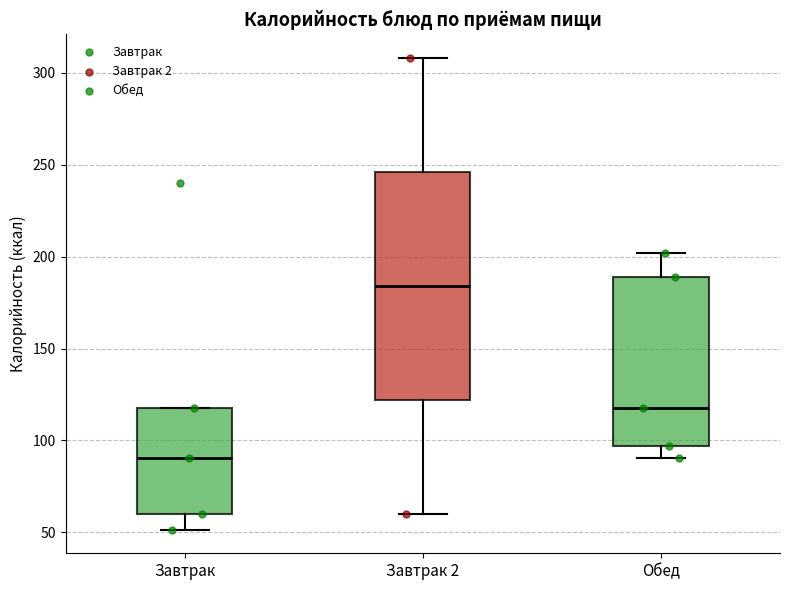

Reading left to right, read every box against the y-axis: the position of its median line, the range the box covers, and the ends of its whiskers. The values are not printed on the chart, so give them approximately, as read against the axis.

Завтрак: median 90, box 60 to 120, whiskers 50 to 120
Завтрак 2: median 185, box 120 to 245, whiskers 60 to 310
Обед: median 120, box 95 to 190, whiskers 90 to 200